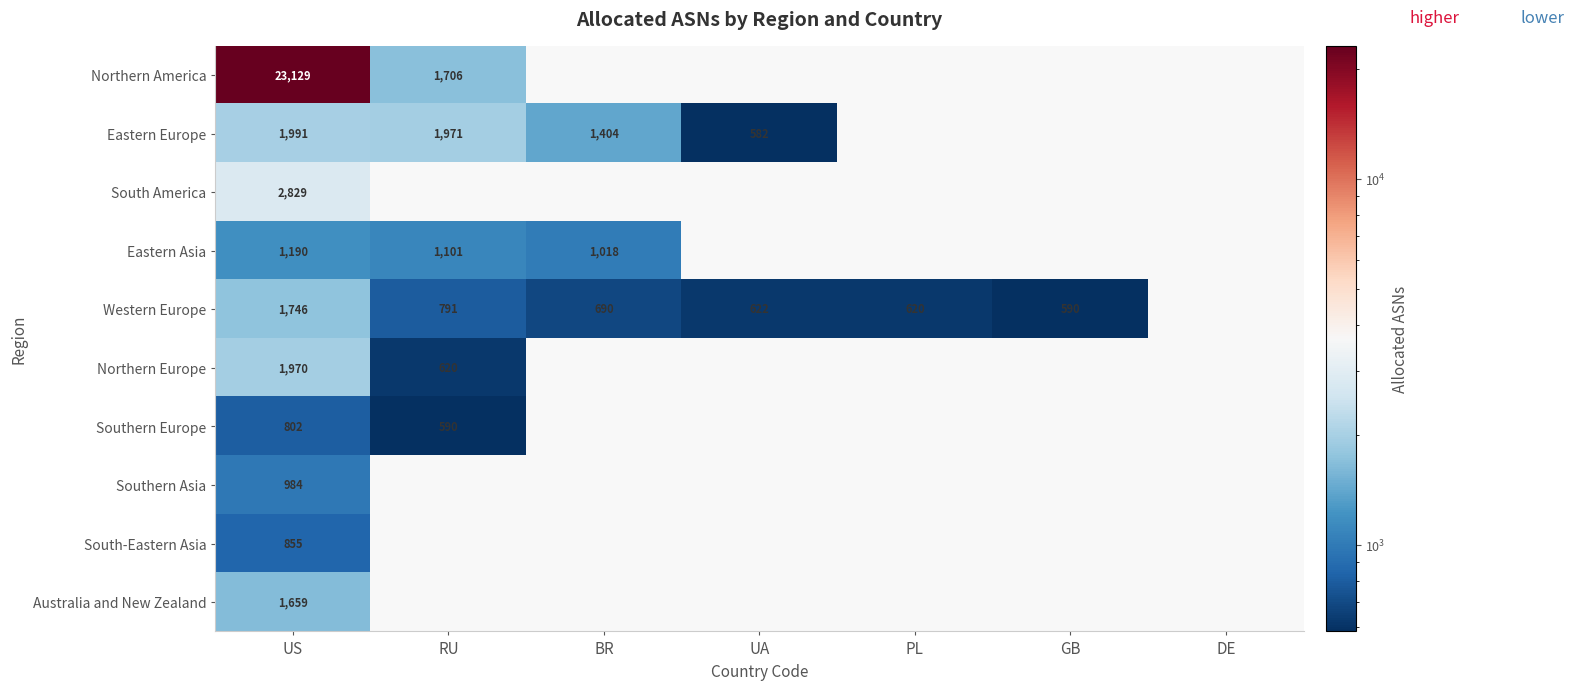

How many distinct data groups are displayed?

10